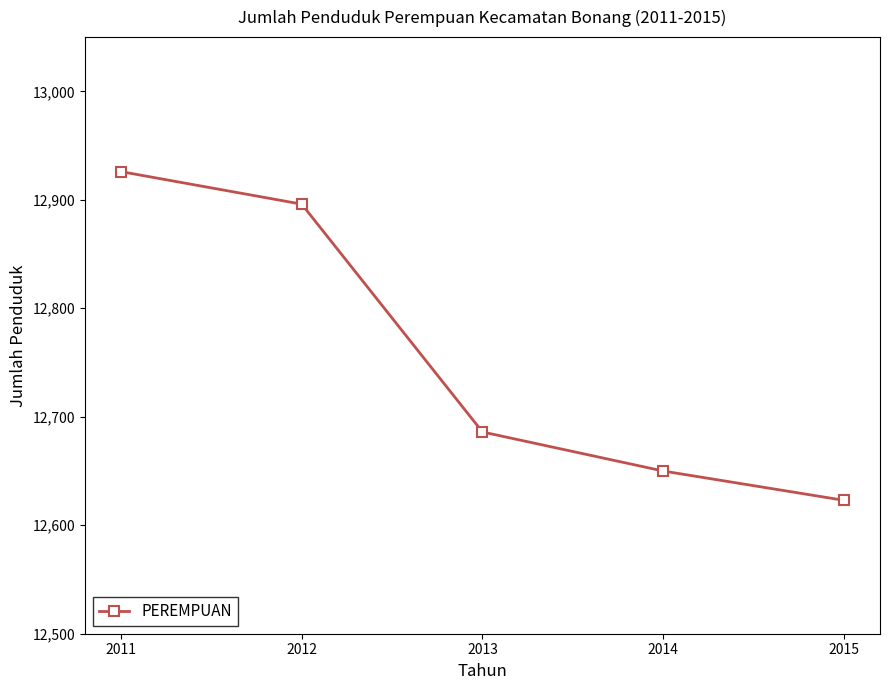

How many lines are shown in the chart?

1